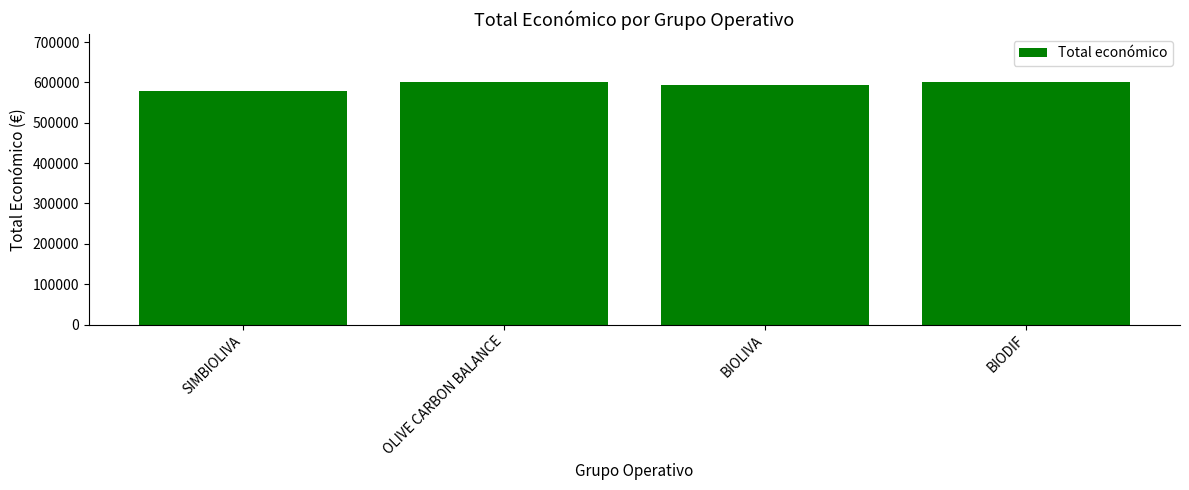

What is the sum of the values at BIODIF and SIMBIOLIVA?

1179079